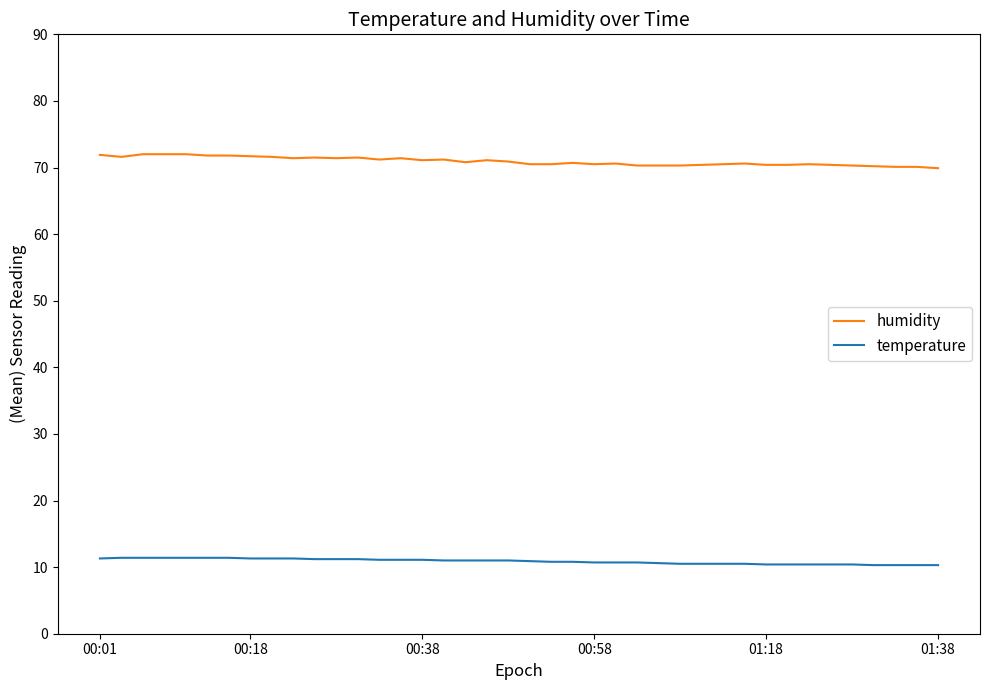

What is the sum of all humidity values?

2837.4